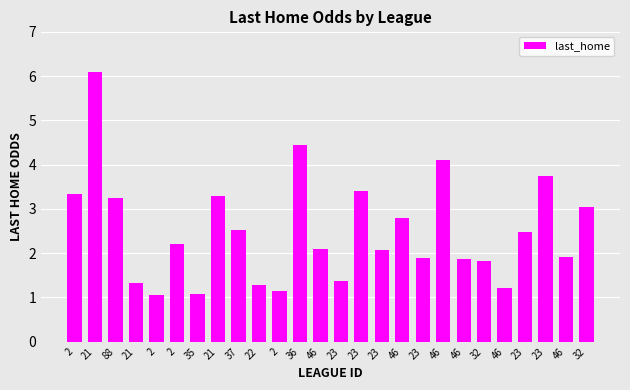

At which category does the chart reach its minimum across all series?

2